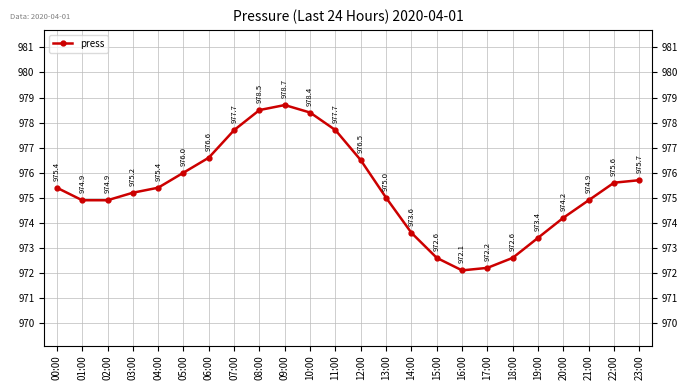

The value at 15:00 is 1687.3. True or false?

False